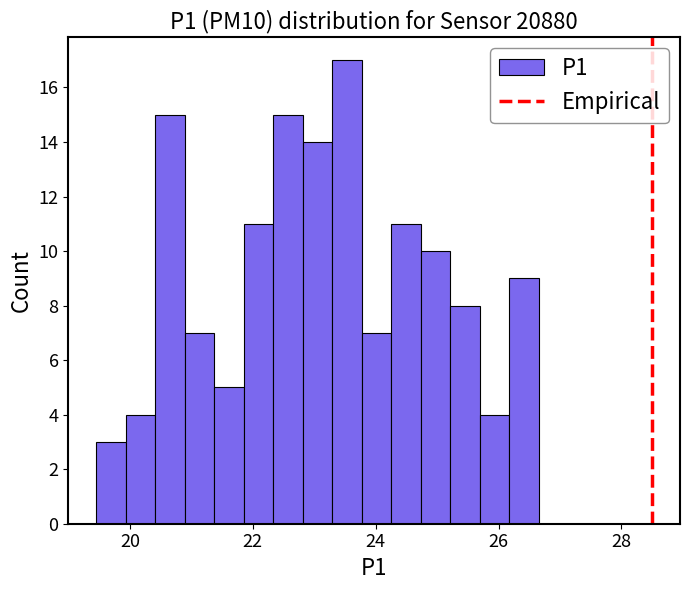

Around what value on the x-axis is the tallest bar? Give the approximate position of its centre, as read against the axis.

23.6